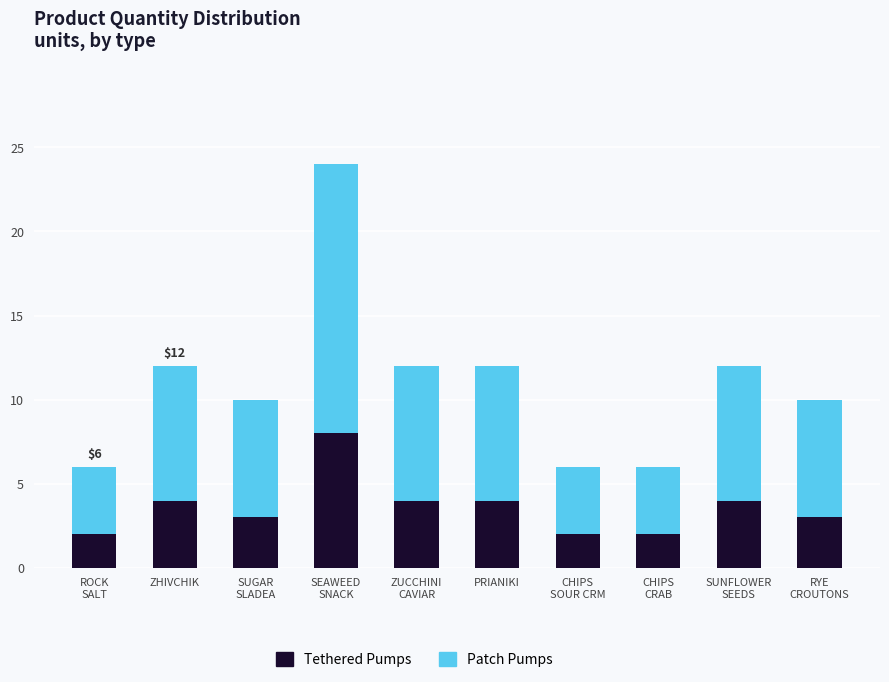

What is the difference between the maximum and second lowest values in the Tethered Pumps series?

6